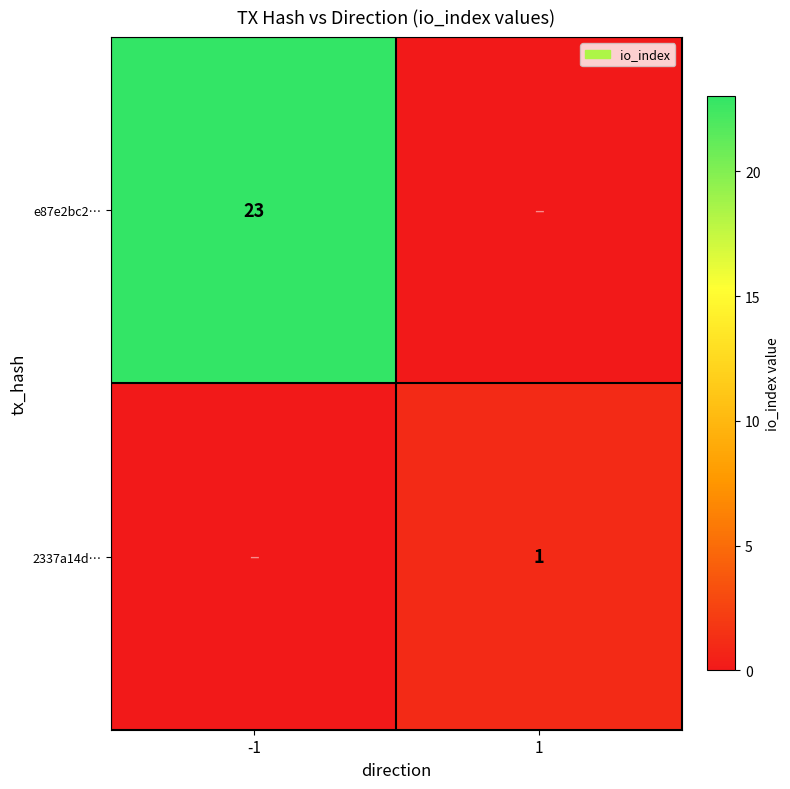

Is it true that e87e2bc2… equals 0 at 1?

True